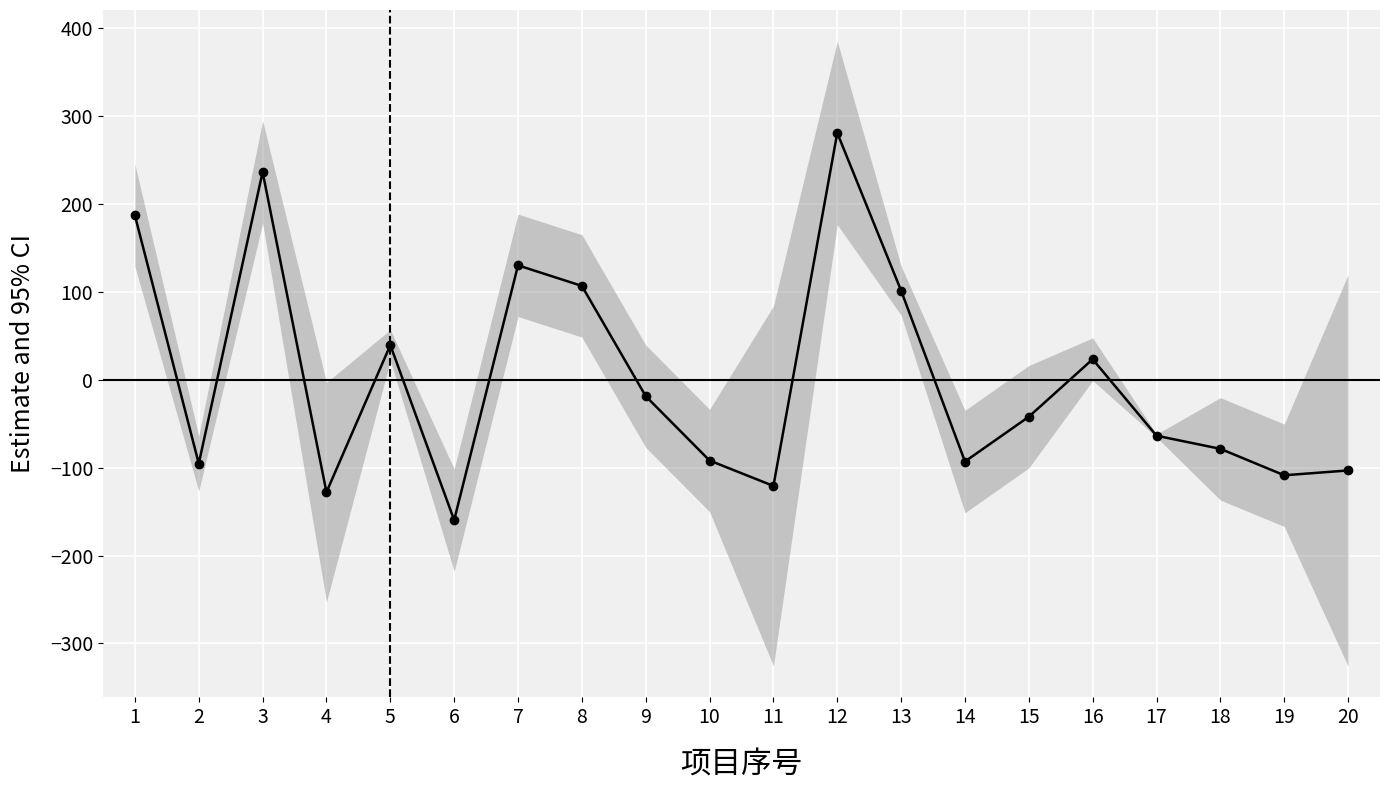

How many values are below -42?

11